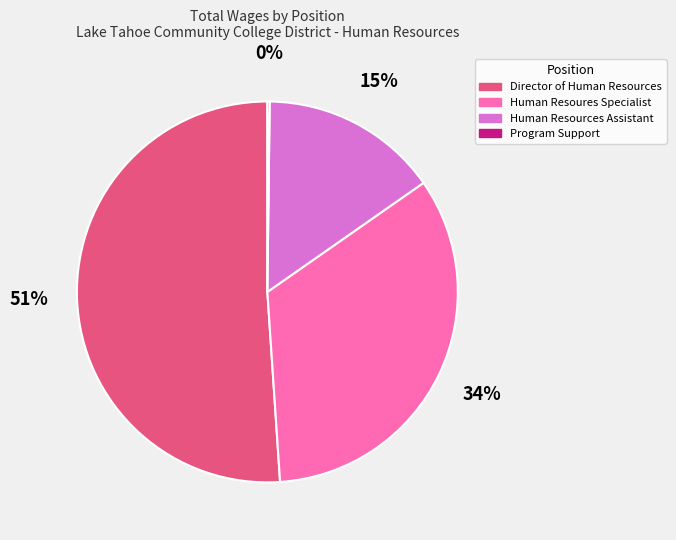

To the nearest percent, what is the difference between the largest and smallest slice percentages?

51%